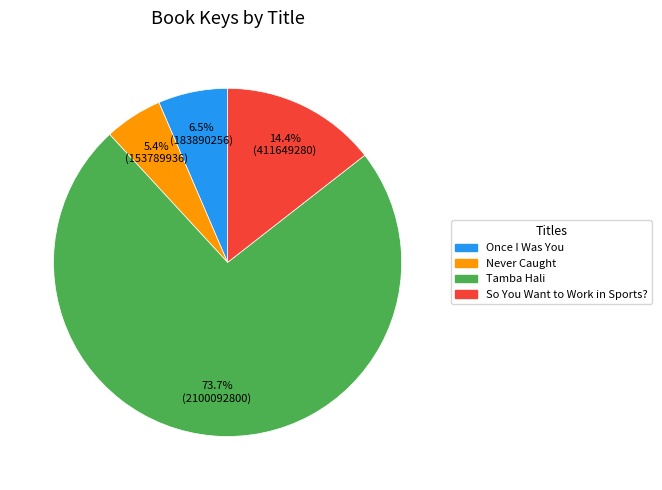

Is there a majority slice in this chart?

Yes